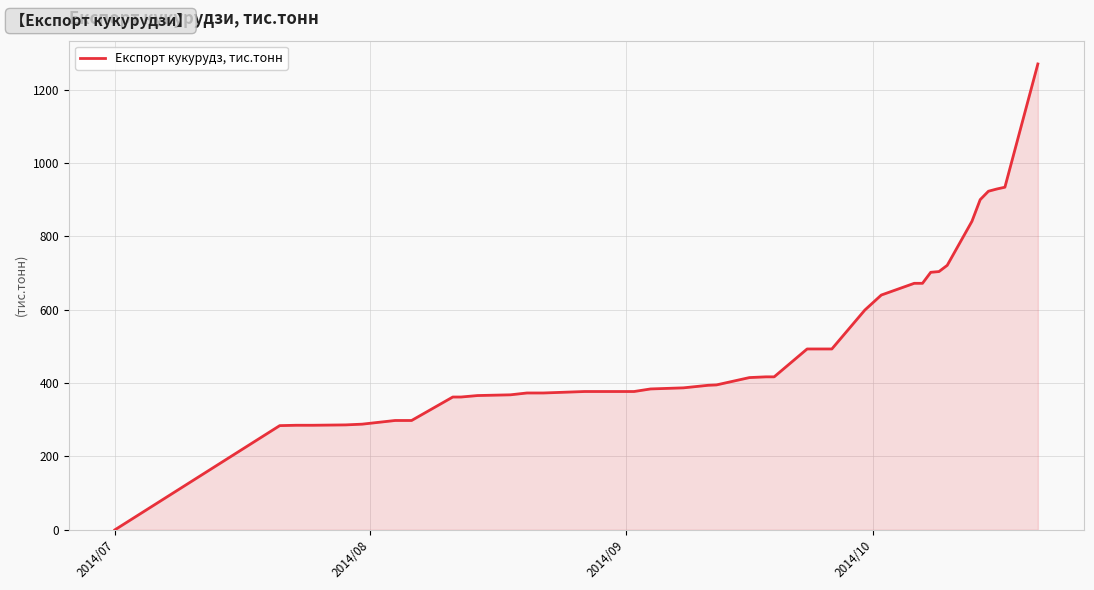

What is the difference between the maximum and minimum values?

1270